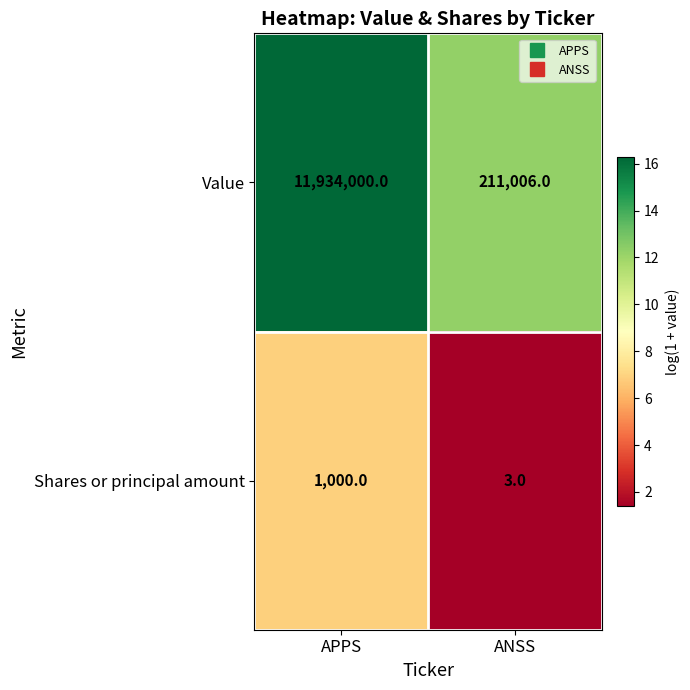

List the series in order of their peak value, lowest first.

Shares or principal amount, Value